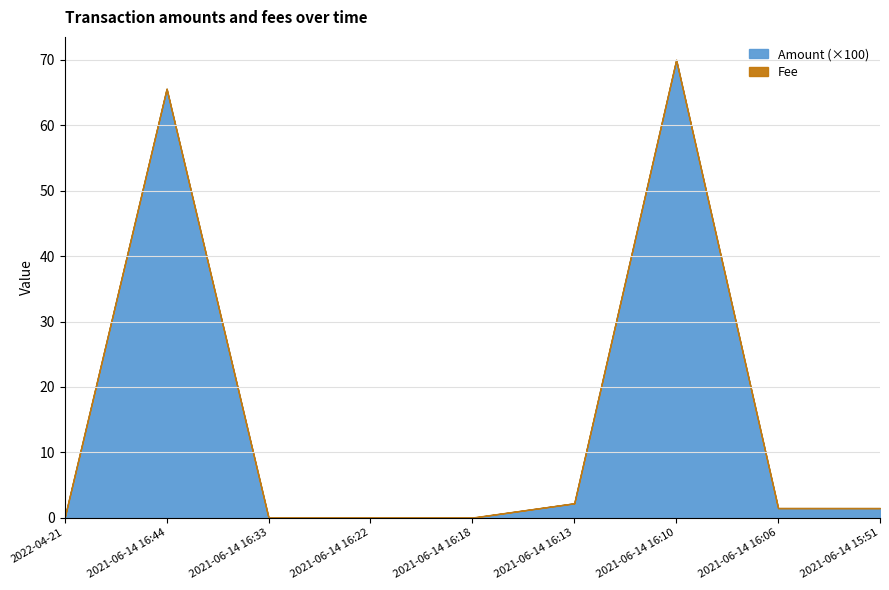

What is the label of the 7th point from the left?

2021-06-14 16:10